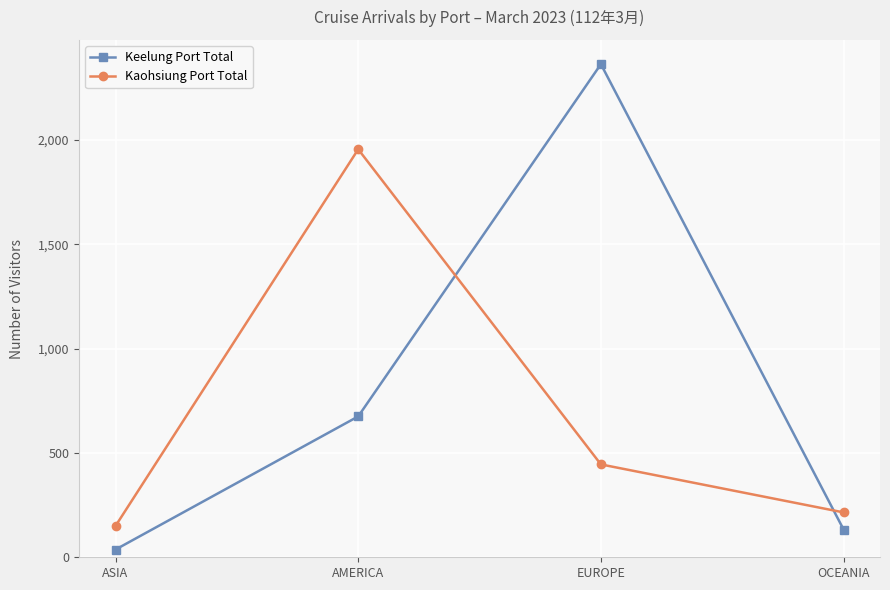

What is the value of the Keelung Port Total point at the 3rd from the left?

2363